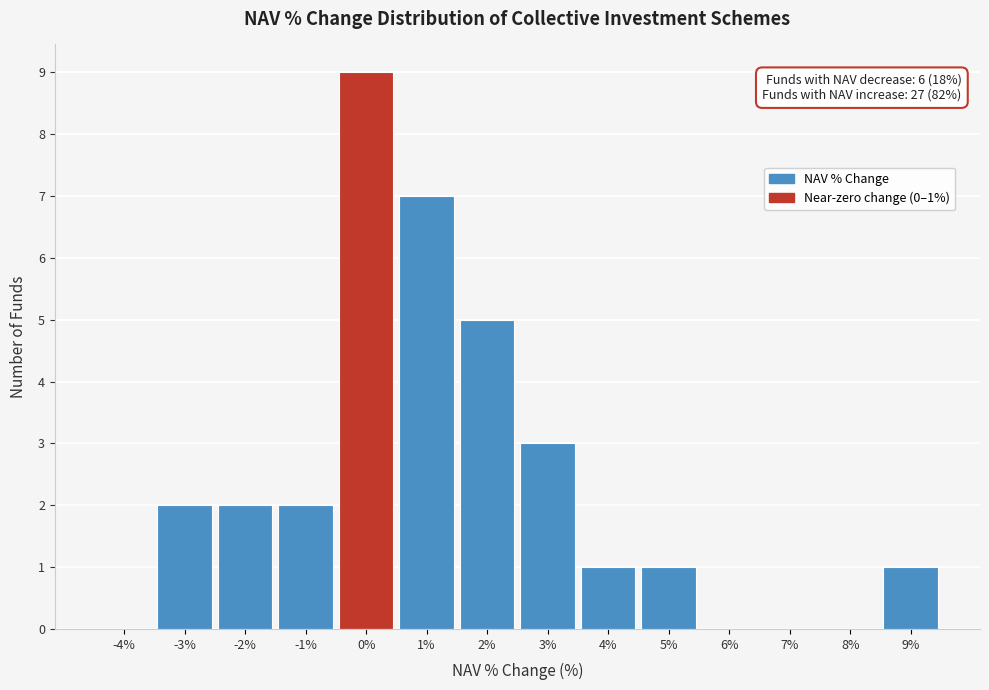

Reading left to right, what are all the values shown in this chart?

-4%=0	-3%=2	-2%=2	-1%=2	0%=9	1%=7	2%=5	3%=3	4%=1	5%=1	6%=0	7%=0	8%=0	9%=1